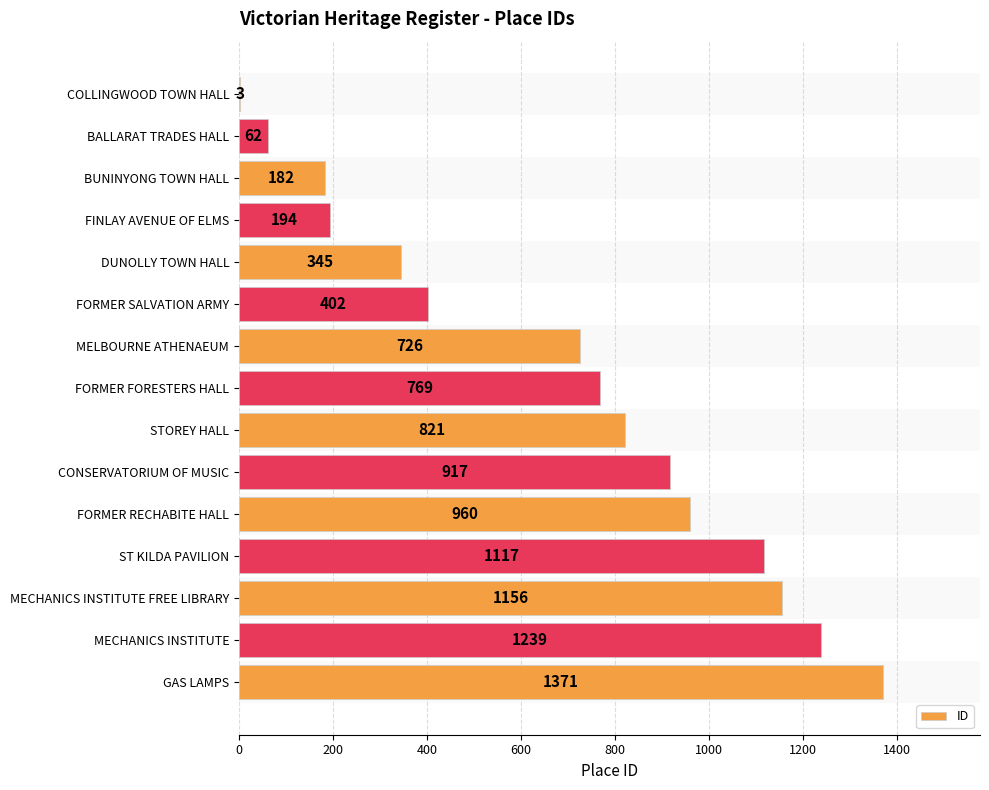

Reading top to bottom, extract all data points from this chart.

COLLINGWOOD TOWN HALL=3	BALLARAT TRADES HALL=62	BUNINYONG TOWN HALL=182	FINLAY AVENUE OF ELMS=194	DUNOLLY TOWN HALL=345	FORMER SALVATION ARMY=402	MELBOURNE ATHENAEUM=726	FORMER FORESTERS HALL=769	STOREY HALL=821	CONSERVATORIUM OF MUSIC=917	FORMER RECHABITE HALL=960	ST KILDA PAVILION=1117	MECHANICS INSTITUTE FREE LIBRARY=1156	MECHANICS INSTITUTE=1239	GAS LAMPS=1371